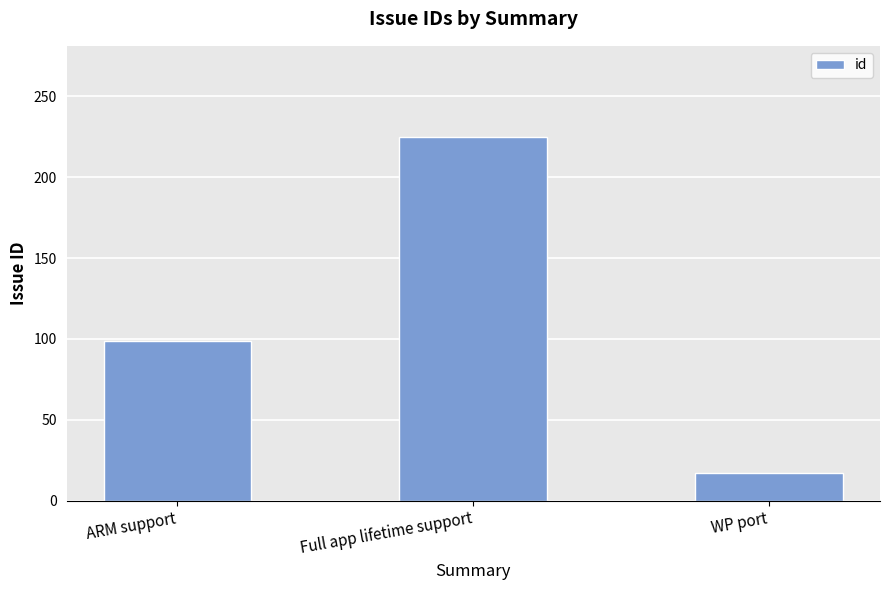

What is the difference between the maximum and minimum values?

208